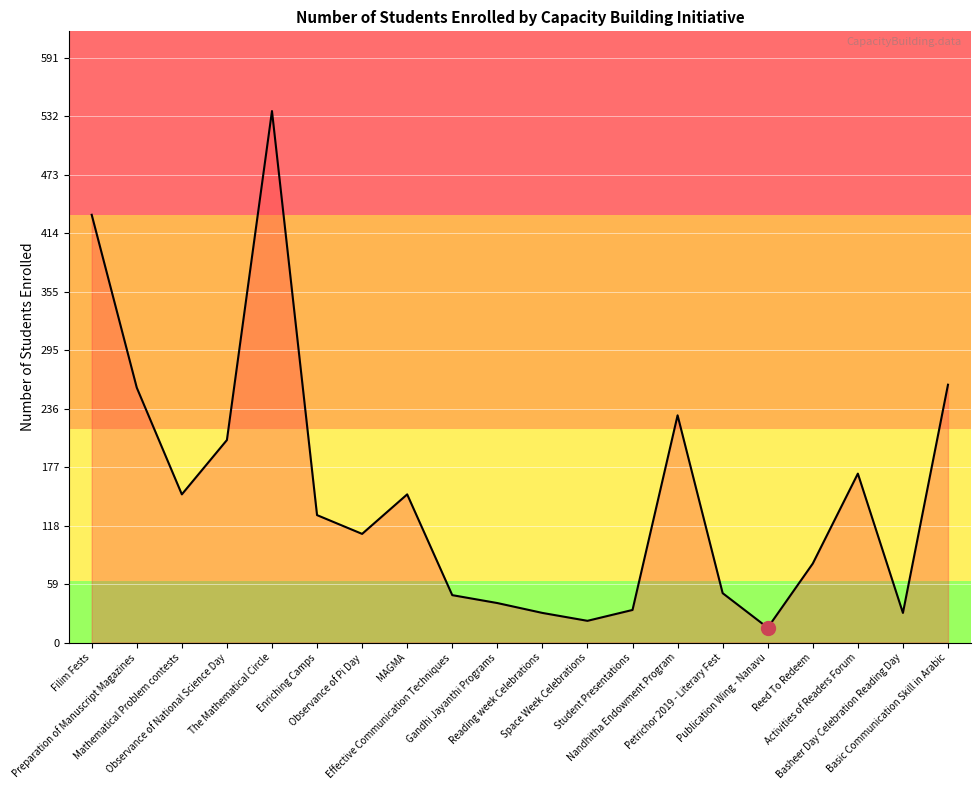

What is the minimum value shown in the chart?

15